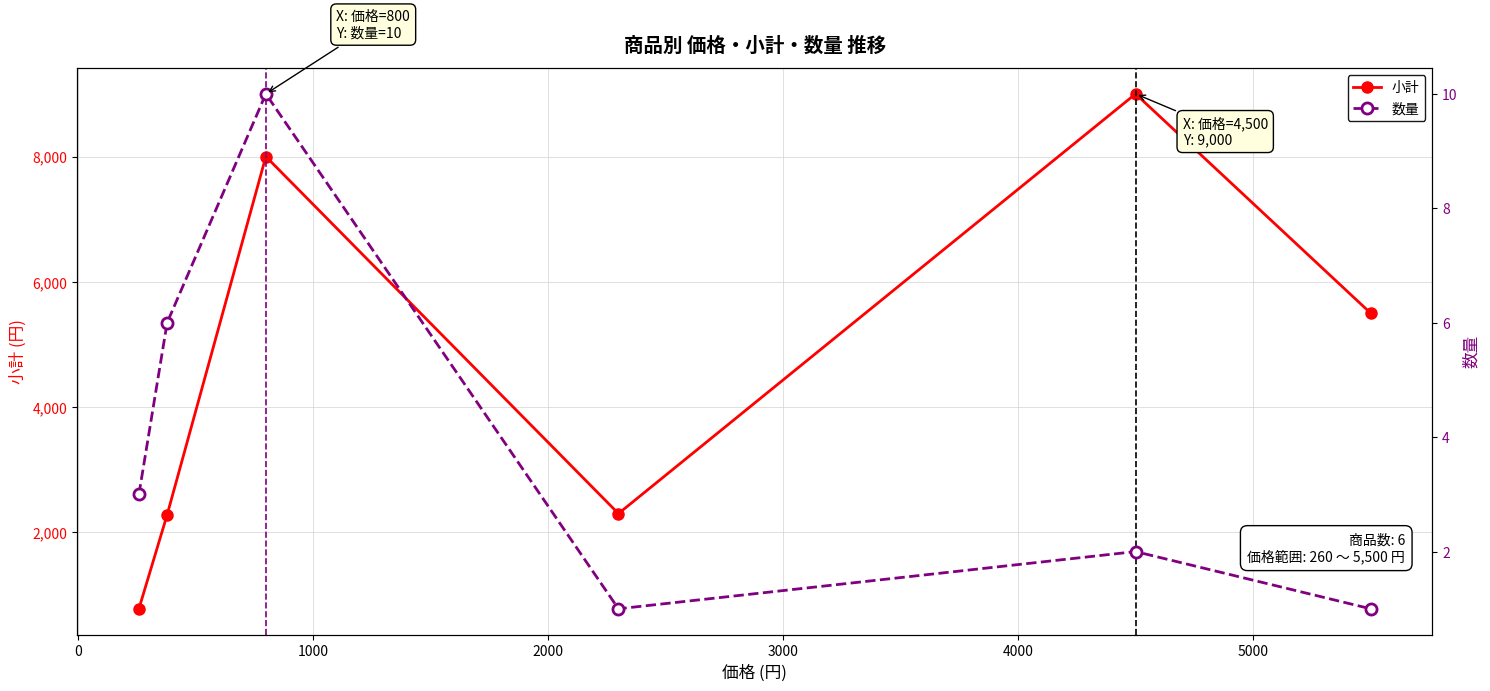

How many interior local peaks does the 小計 series have?

2